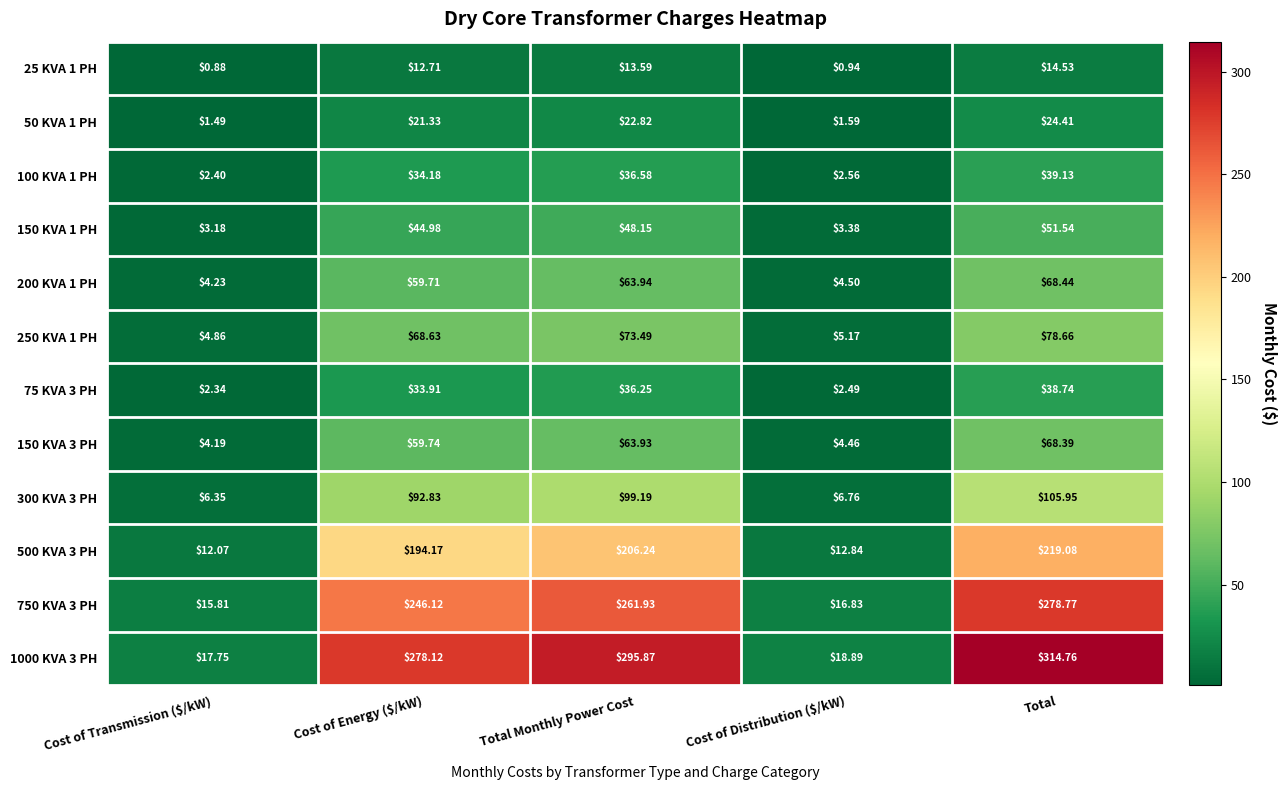

What is the maximum value shown in the chart?

314.8